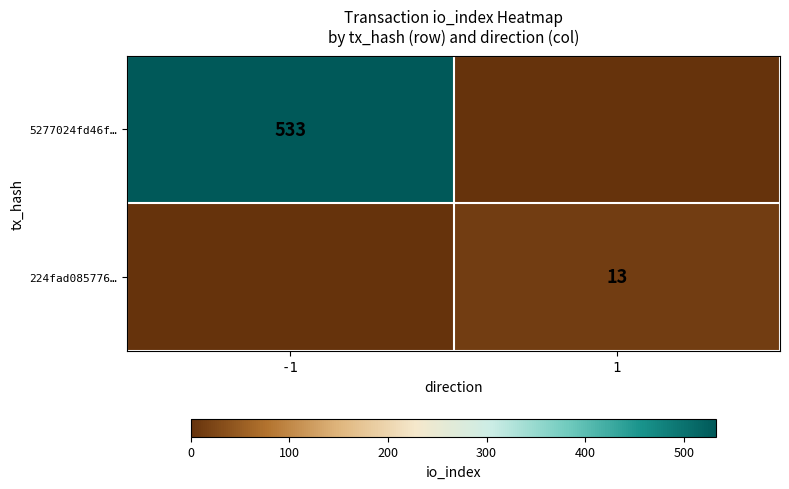

The 5277024fd46f… series shows 533 at -1. True or false?

True